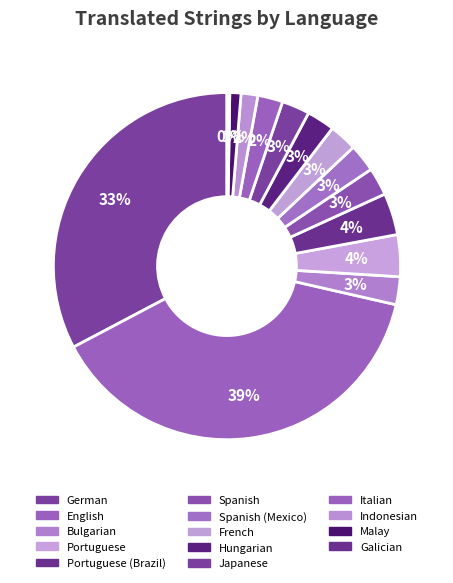

Is there a majority slice in this chart?

No